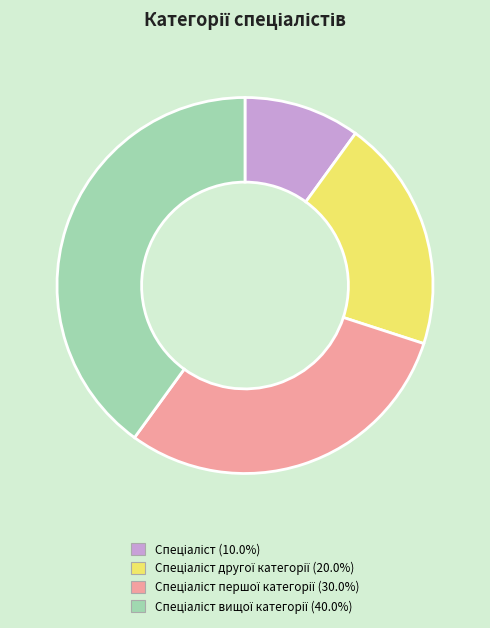

Does any single category account for the majority?

No